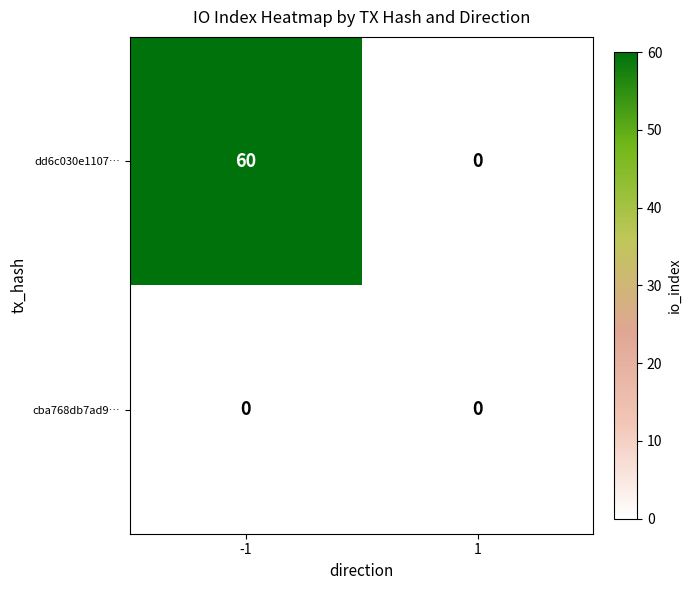

Reading left to right, extract all data points from this chart.

dd6c030e1107…: -1=60	1=0
cba768db7ad9…: -1=0	1=0